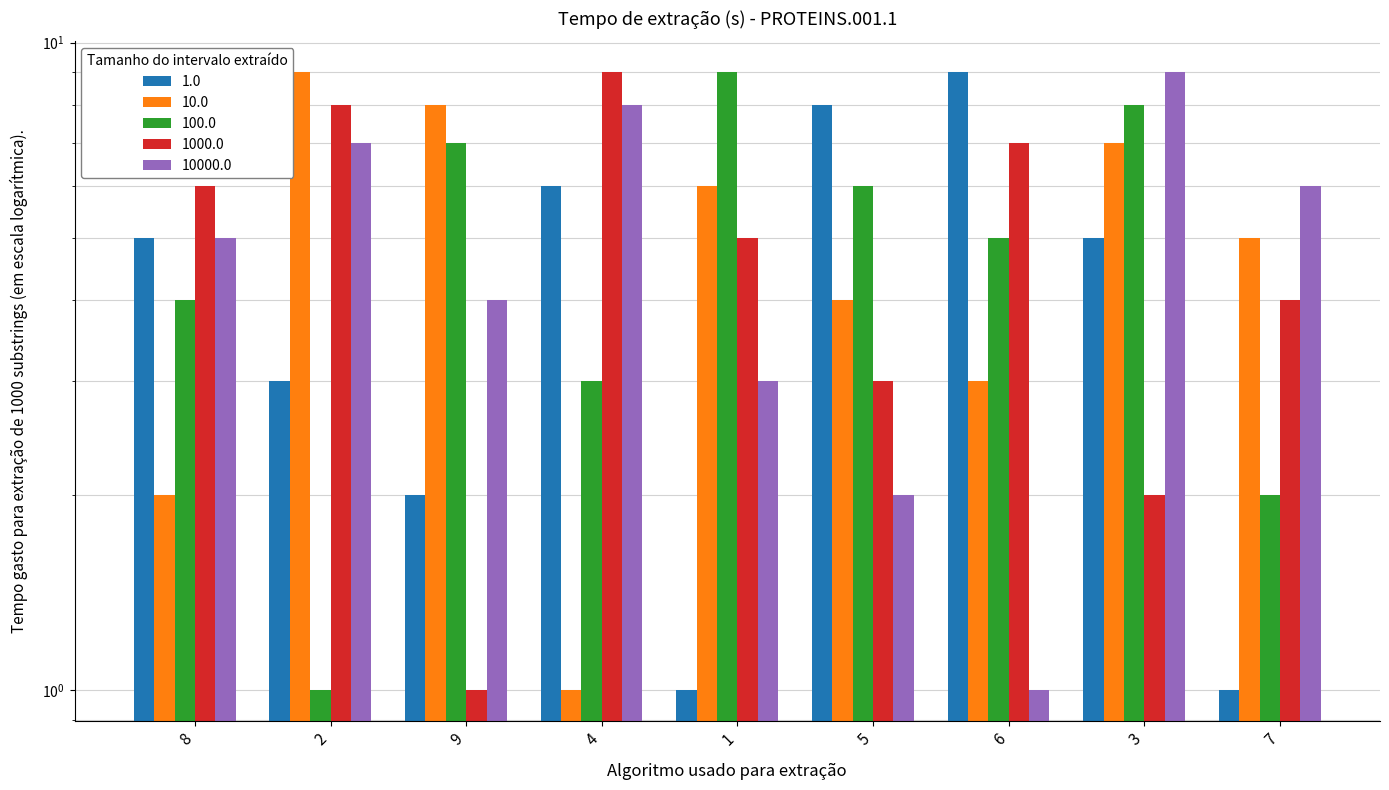

What is the minimum value for col_8?

1